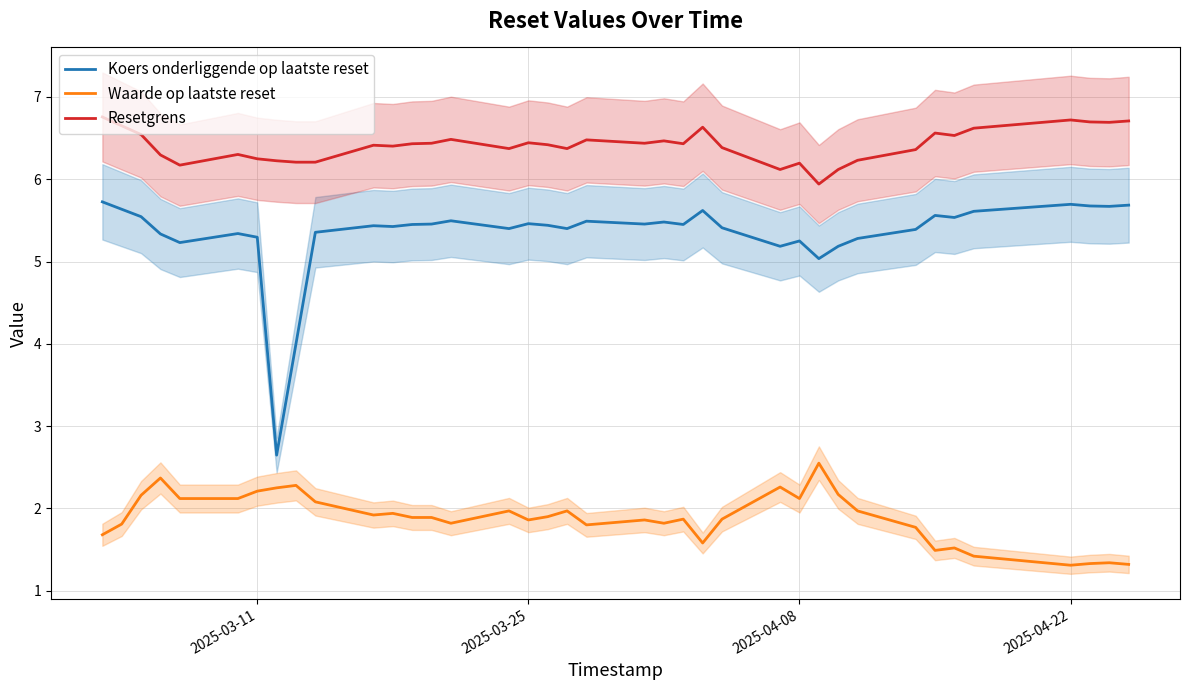

True or false: Resetgrens has a value of 6.4 at 2025-03-25.

True